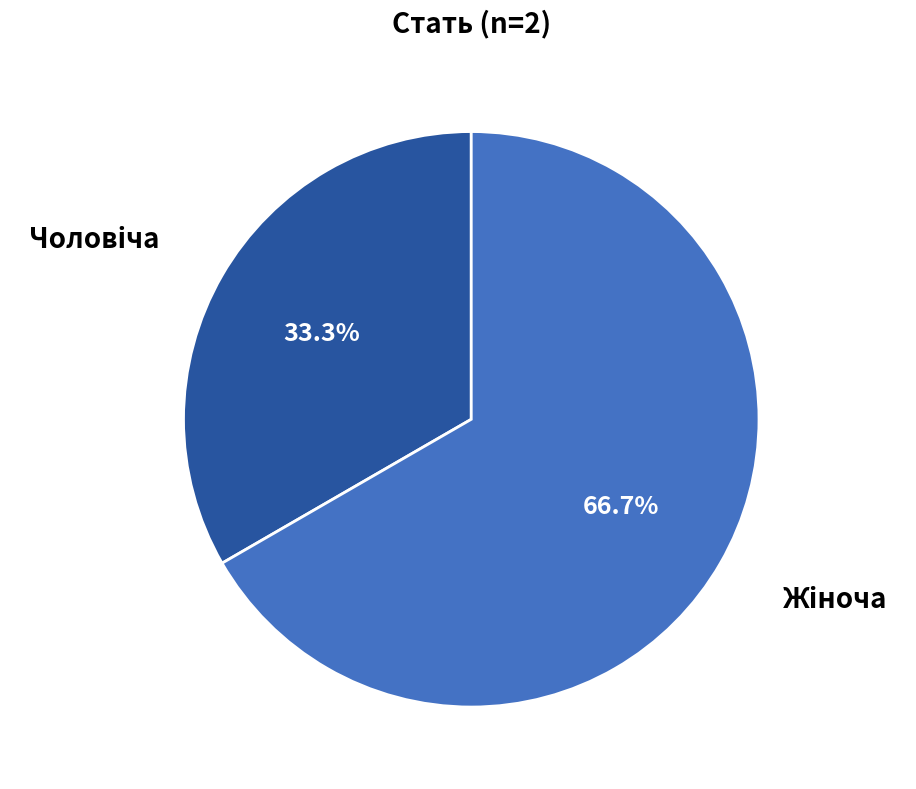

Is there a majority slice in this chart?

Yes